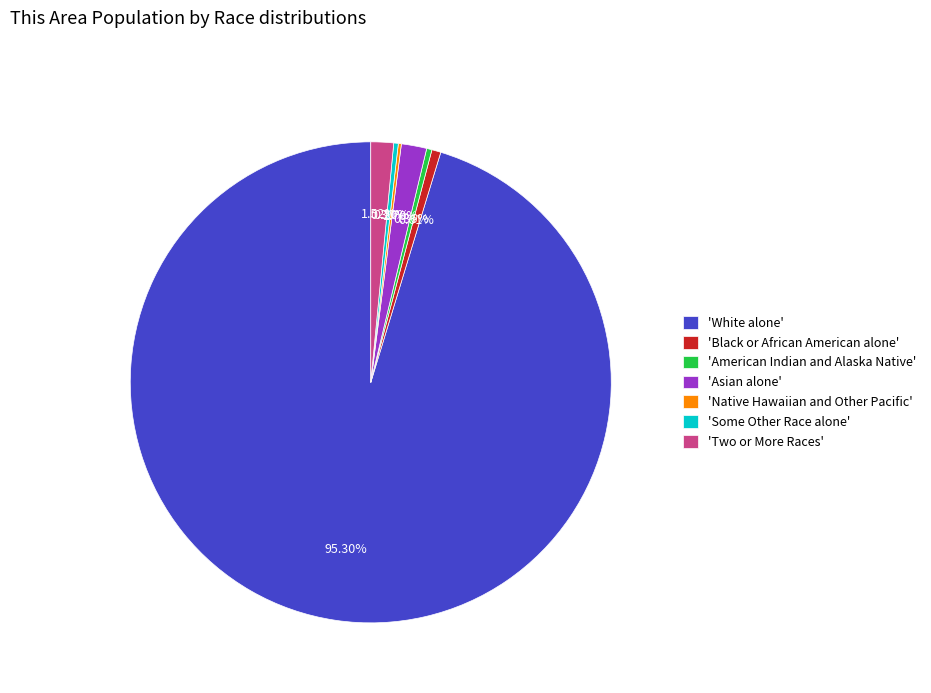

Combined, do 'Black or African American alone' and 'Two or More Races' account for over 50%?

No